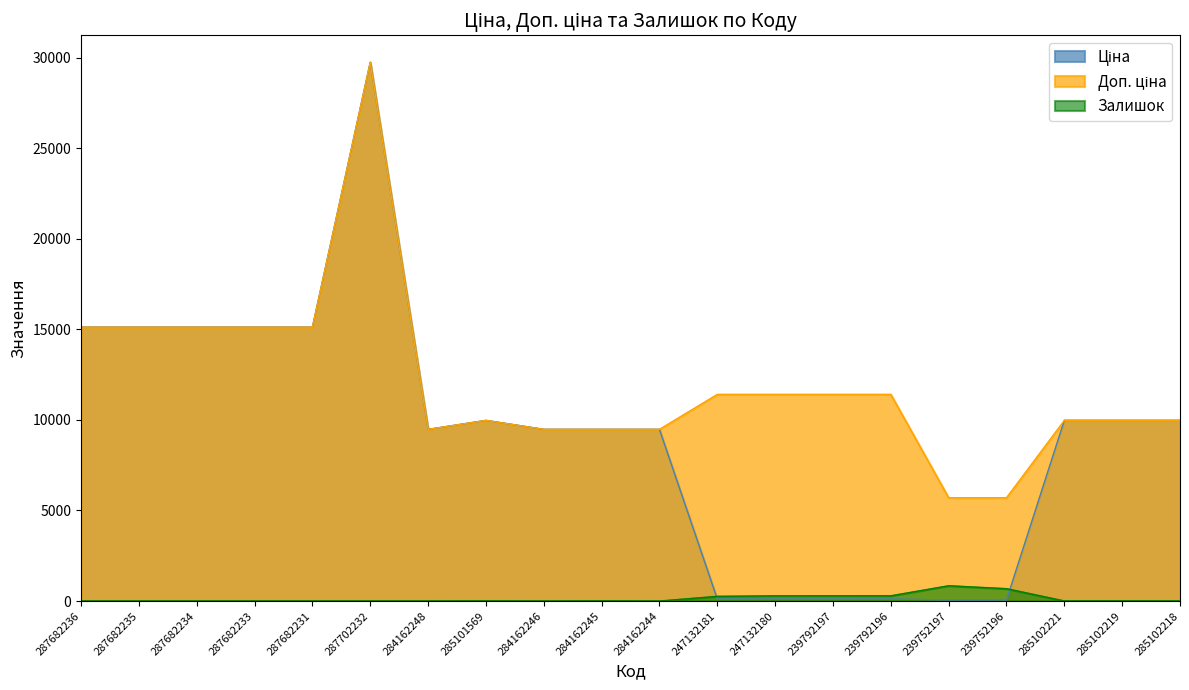

The value of Доп. ціна at 287682236 is 15120.0. True or false?

True